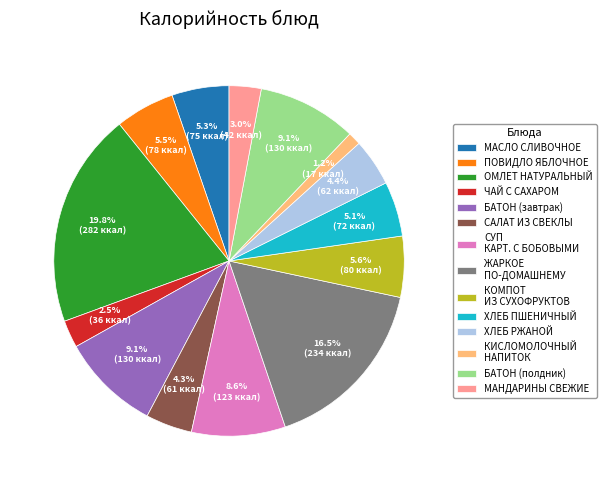

Approximately how many times larger is the value at САЛАТ ИЗ СВЕКЛЫ compared to ХЛЕБ ПШЕНИЧНЫЙ?

0.8